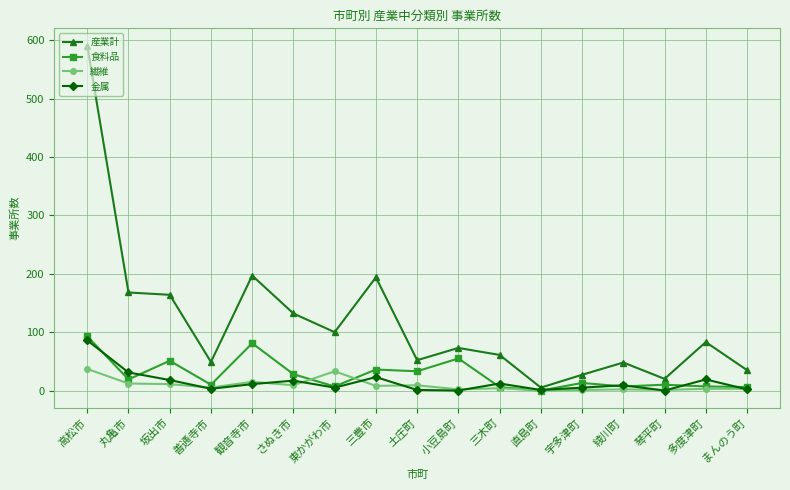

True or false: 金属 has more than 0 interior local peaks.

True